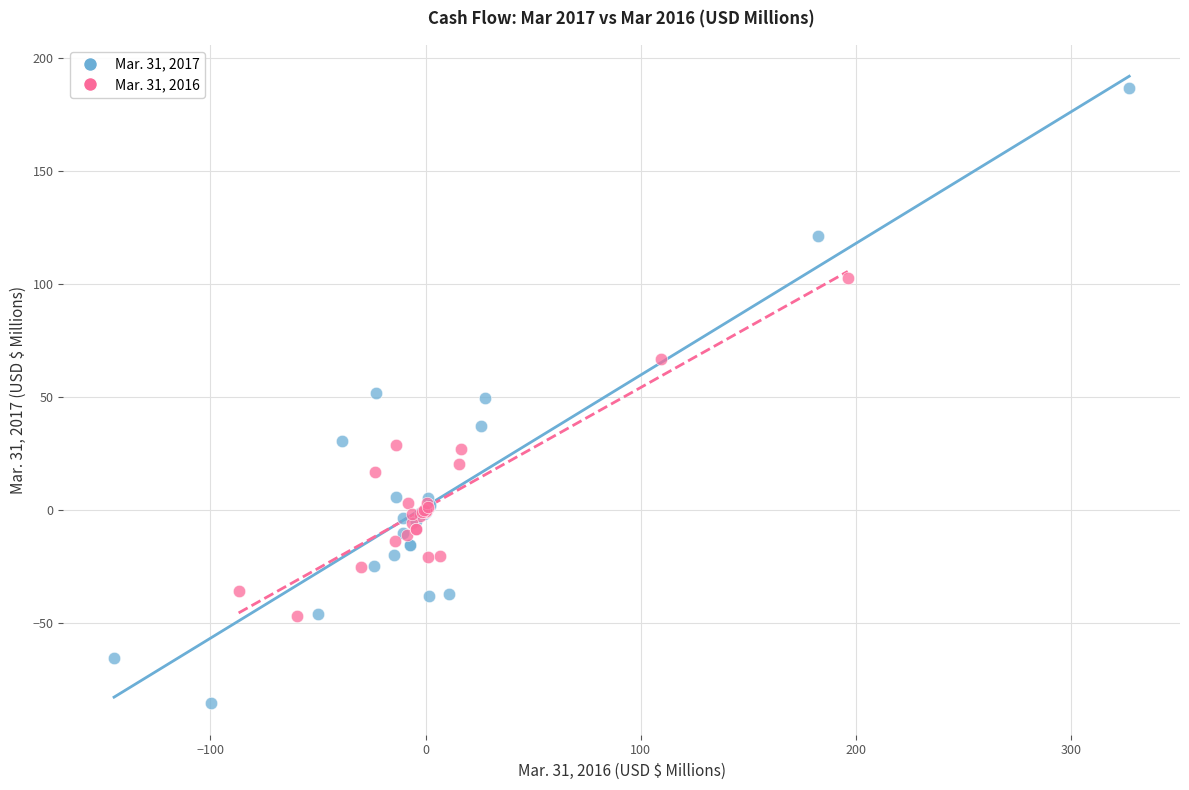

Which series has the widest spread of Y values?

Mar. 31, 2017